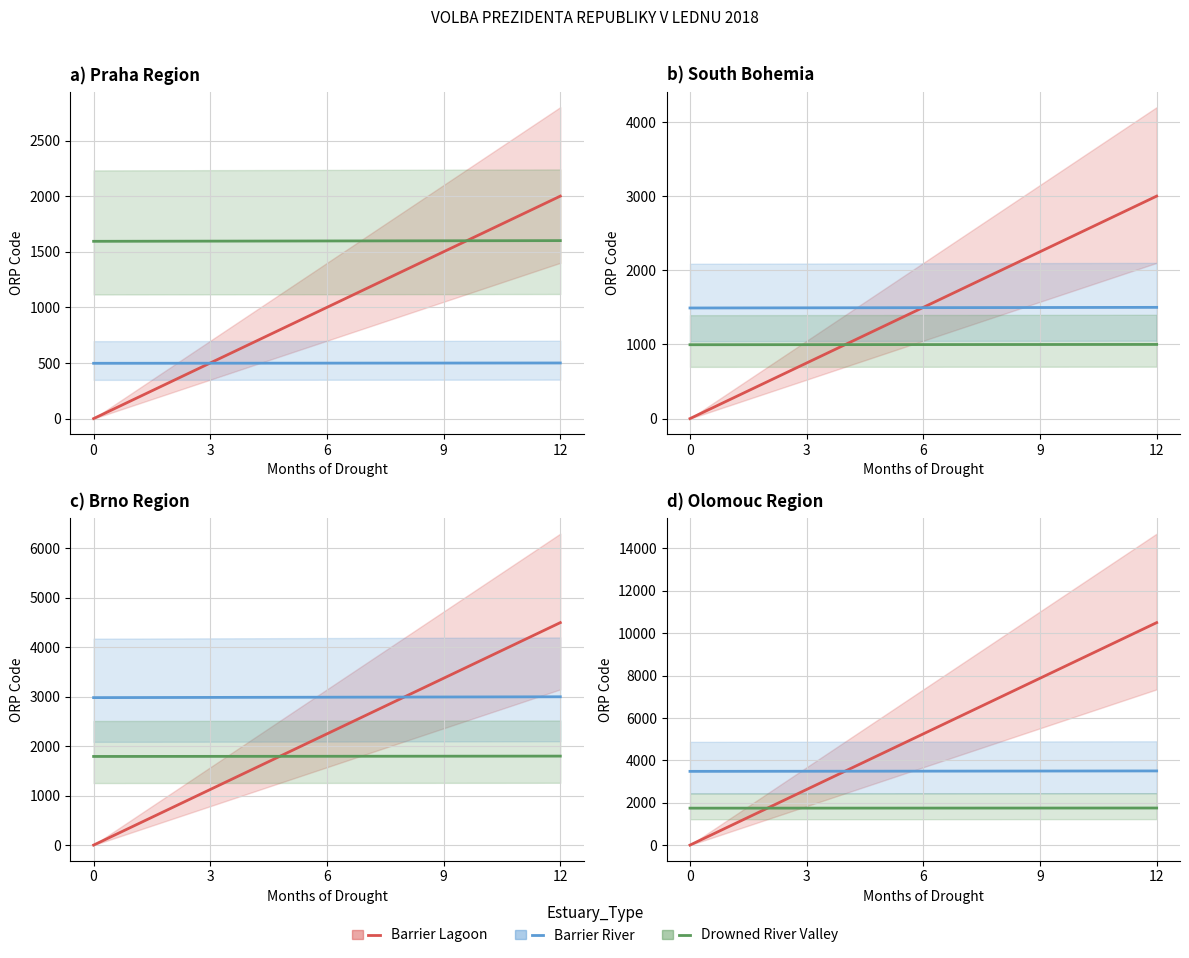

What are all the series names shown in the legend?

Barrier Lagoon, Barrier River, Drowned River Valley